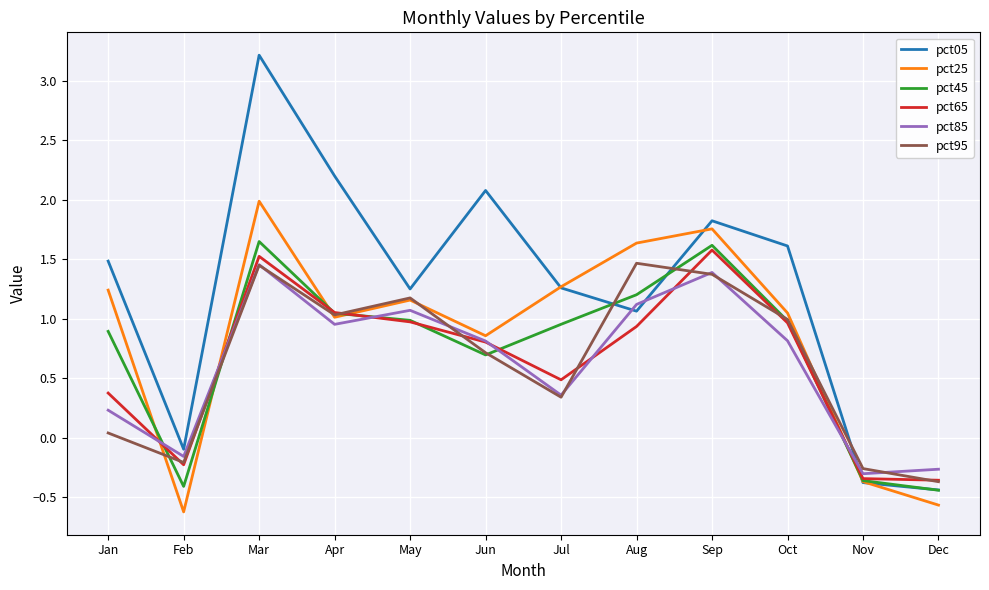

The value of pct85 at Apr is 0.6. True or false?

False